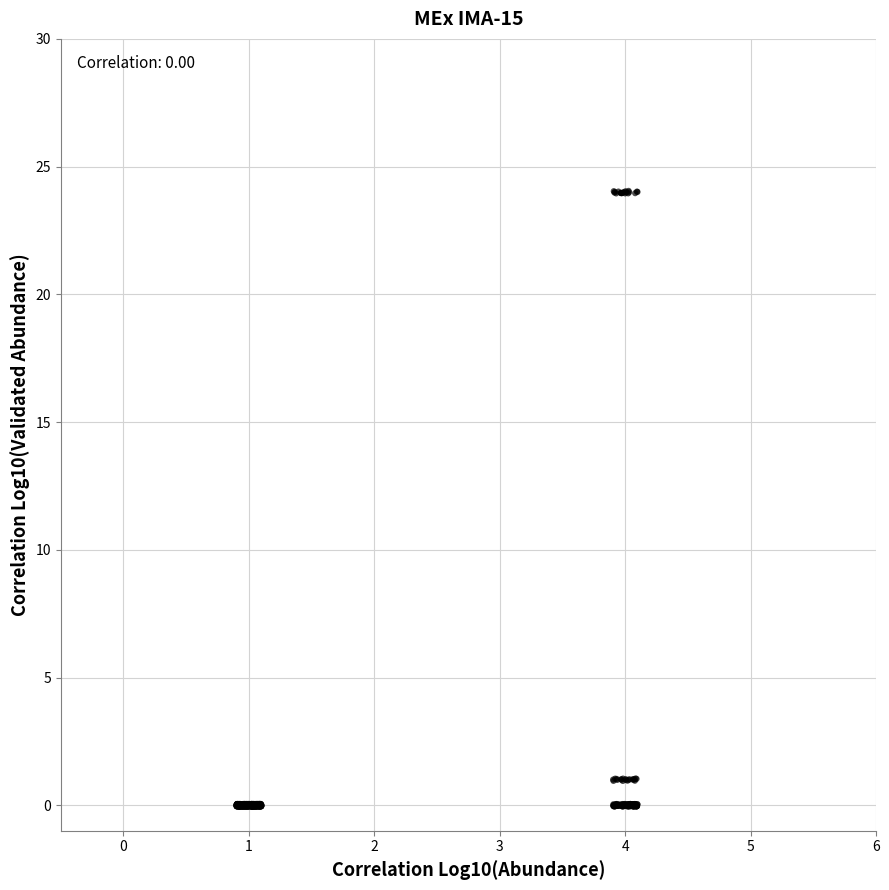

What is the range of X values (max minus min)?

3.2